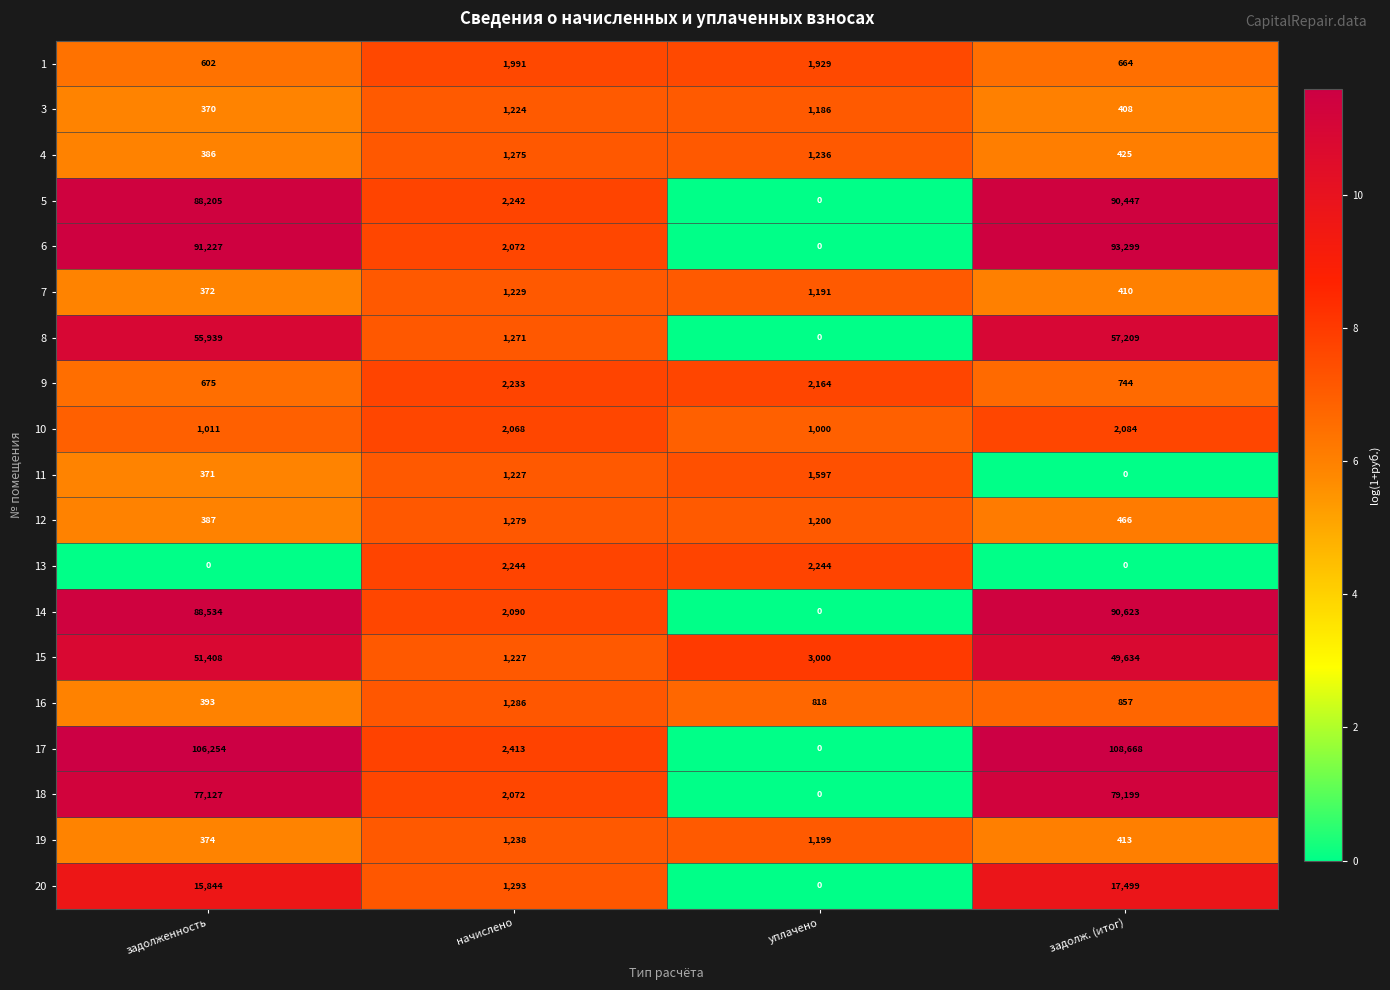

How many values in the 17 series are below 106254?

2